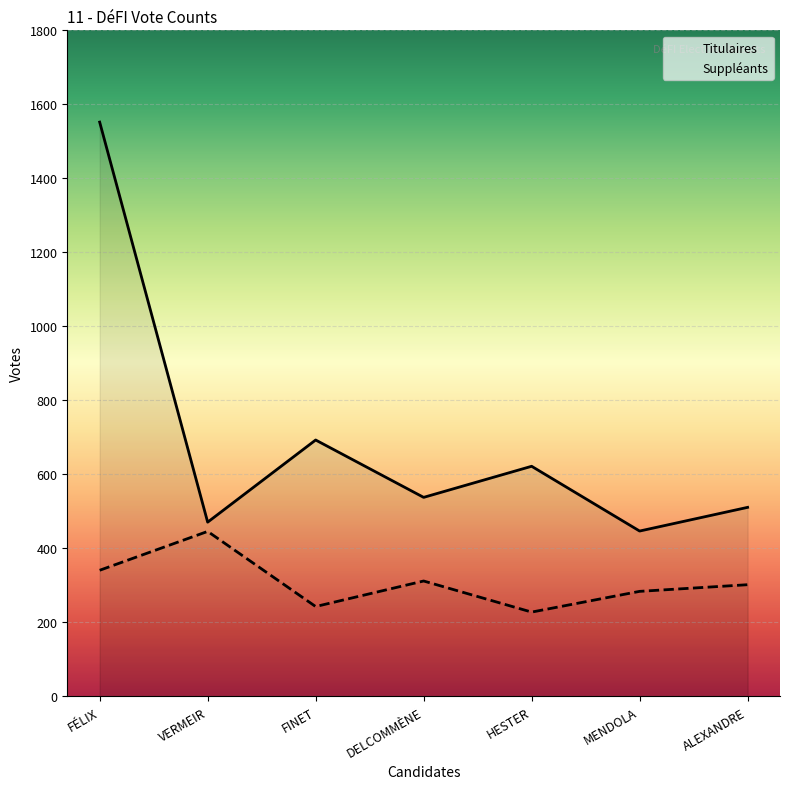

How many lines are shown in the chart?

2